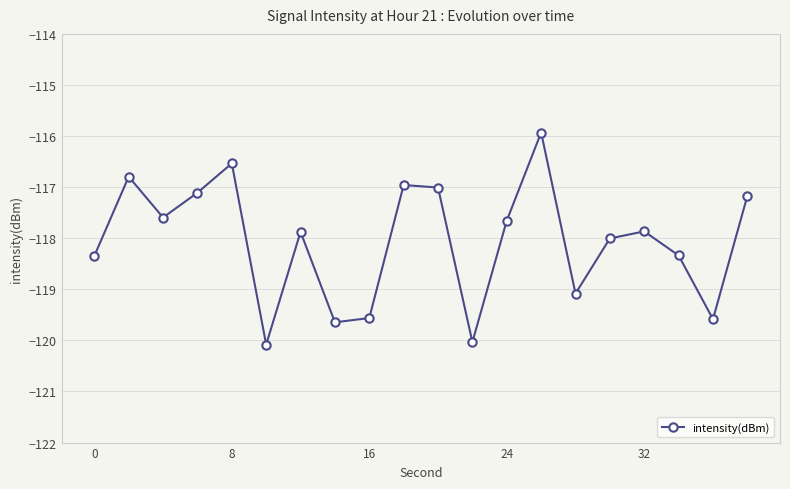

What is the sum of all values?

-2361.2